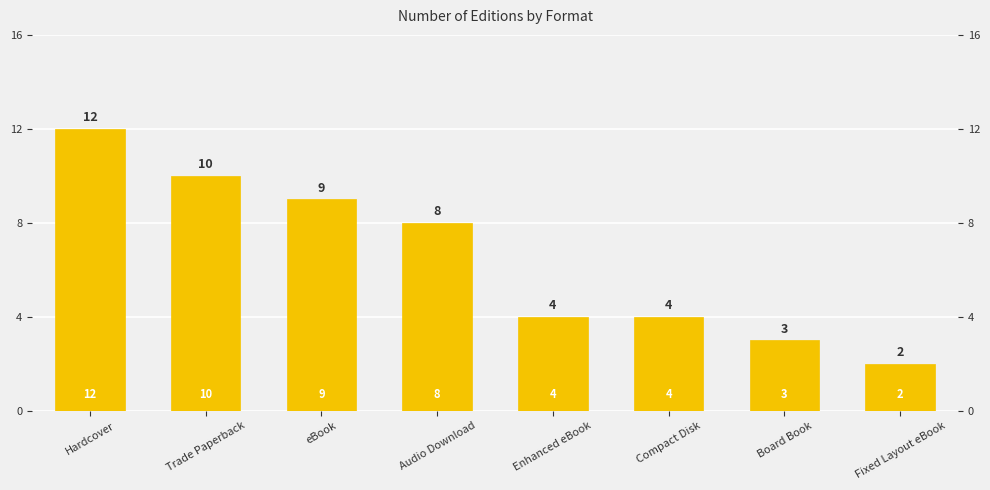

What is the minimum value shown in the chart?

2